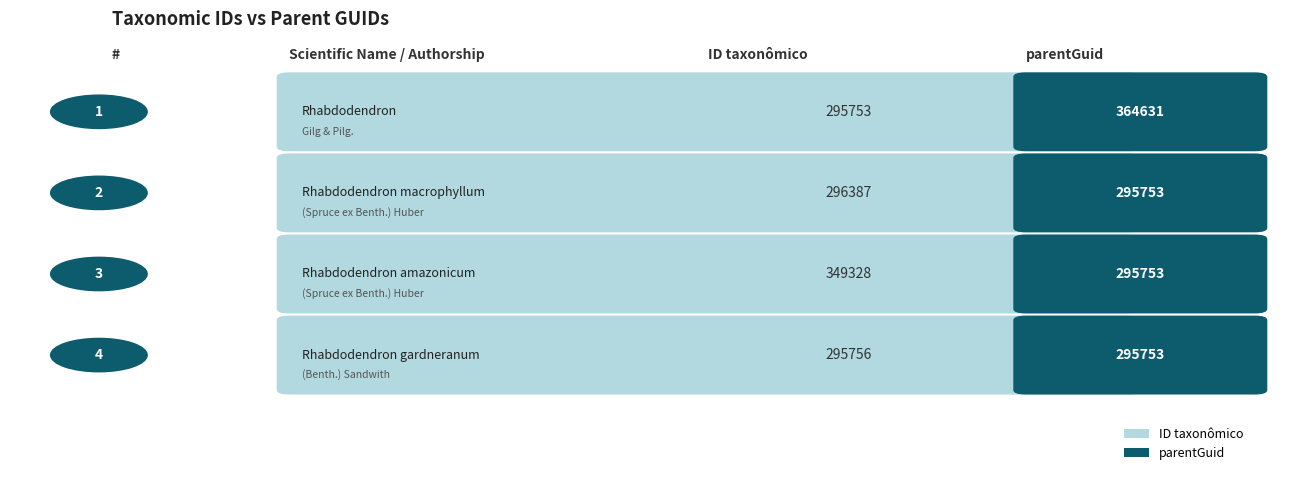

Reading left to right, list all the values displayed in this chart.

ID taxonômico: 295753	296387	349328	295756
parentGuid: 364631	295753	295753	295753